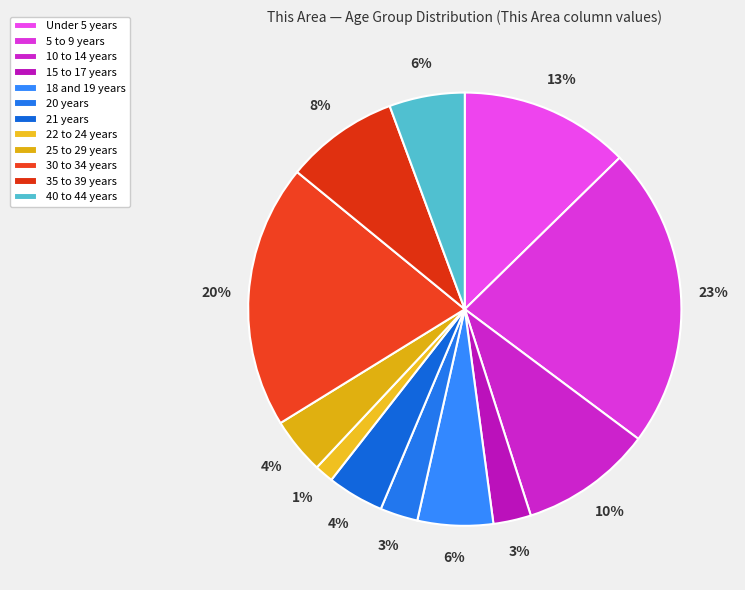

Between 20 years and Under 5 years, which is larger?

Under 5 years